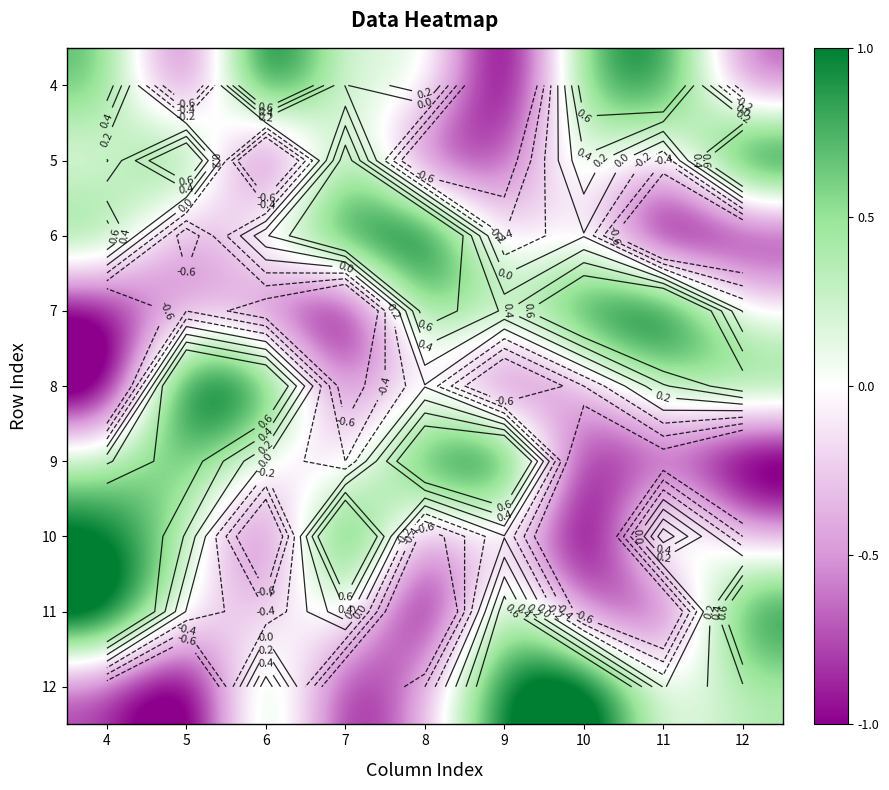

At how many categories does at least one series exceed 0?

9